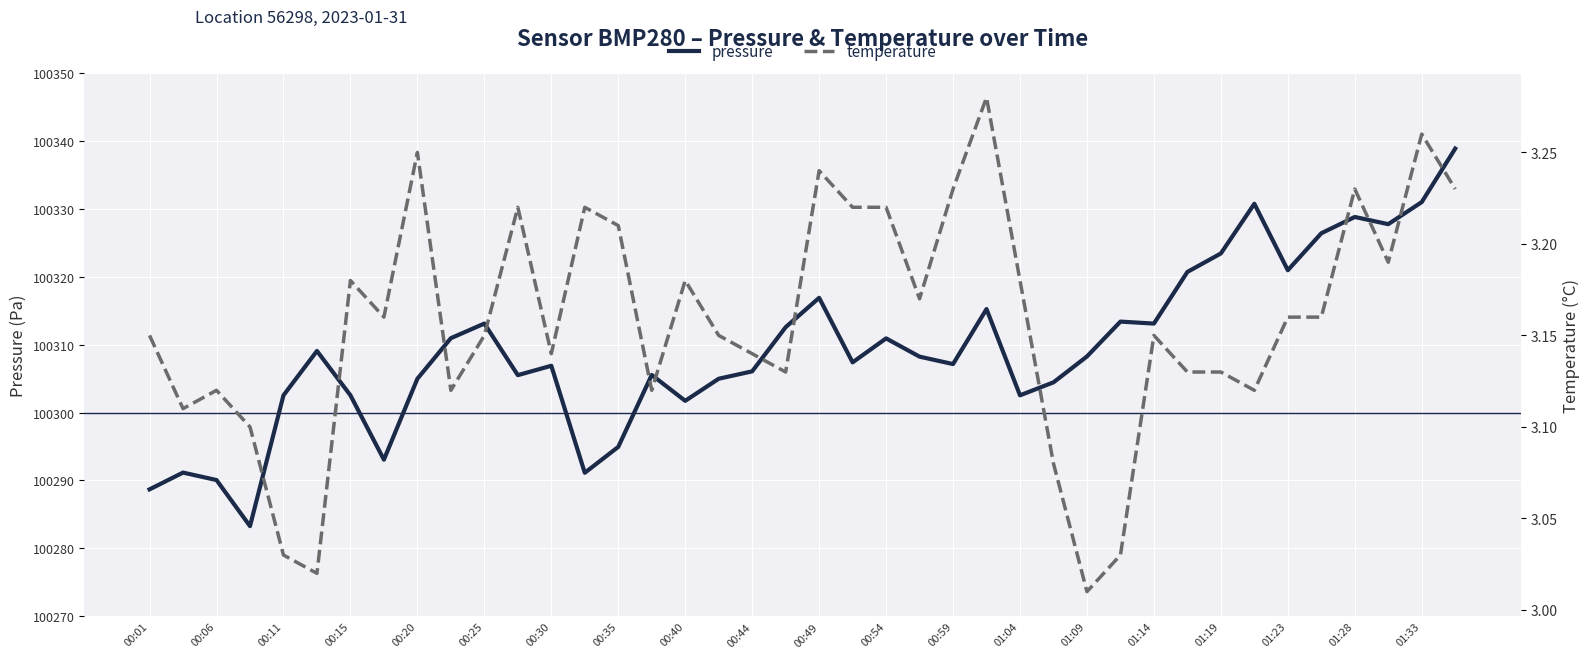

At how many categories does at least one series exceed 51061?

40